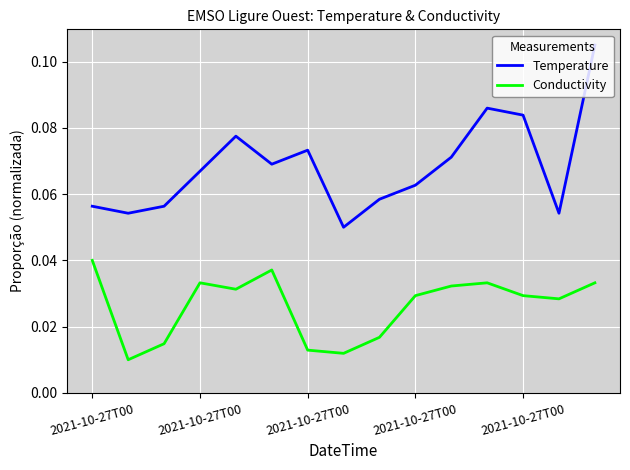

True or false: Temperature has more than 0 interior local peaks.

True